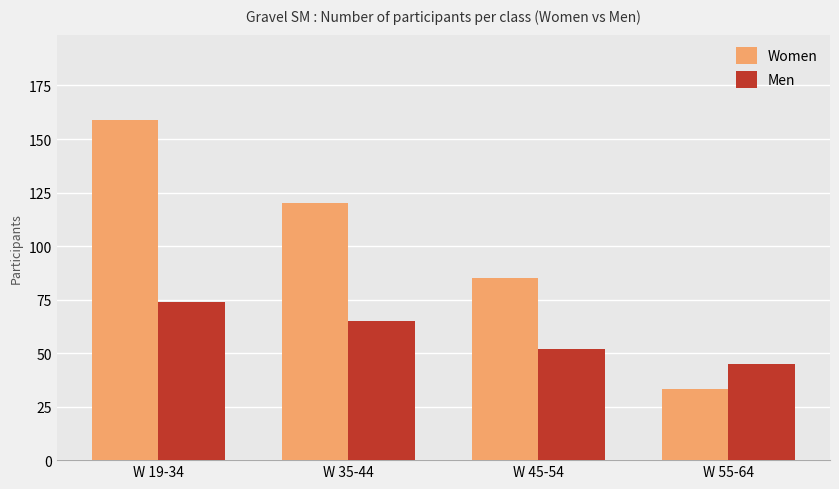

Are the bars horizontal?

No